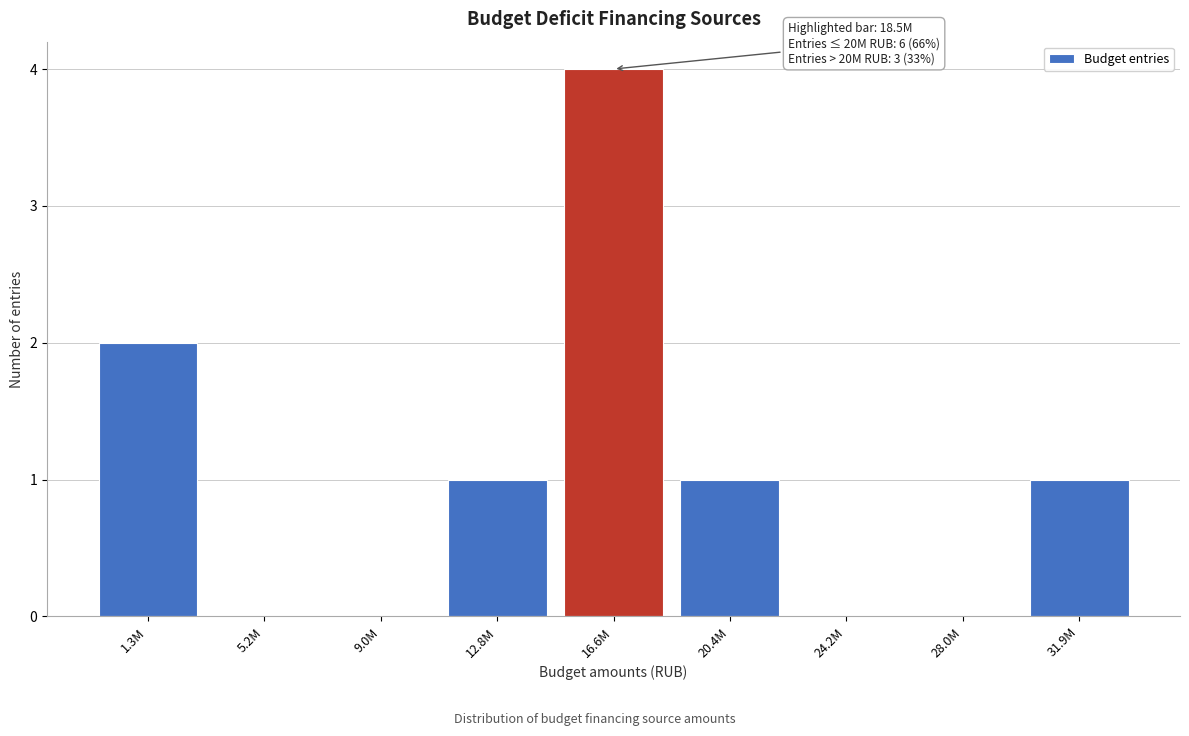

Reading left to right, extract all data points from this chart.

1.3M=2	5.2M=0	9.0M=0	12.8M=1	16.6M=4	20.4M=1	24.2M=0	28.0M=0	31.9M=1